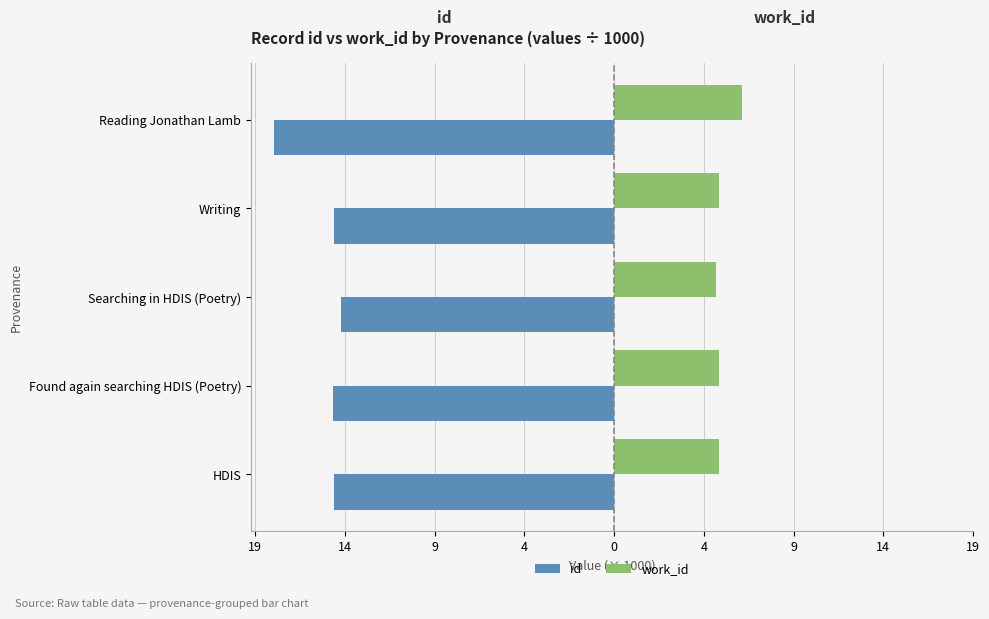

What are all the series names shown in the legend?

id, work_id